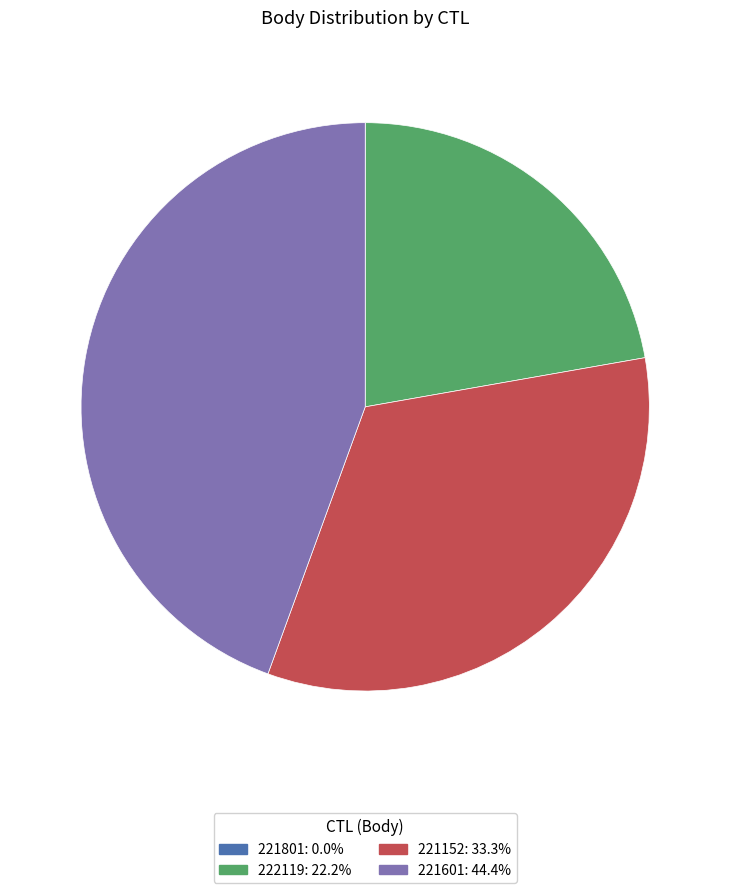

Combined, do 221601: 44.4% and 222119: 22.2% account for over 50%?

Yes